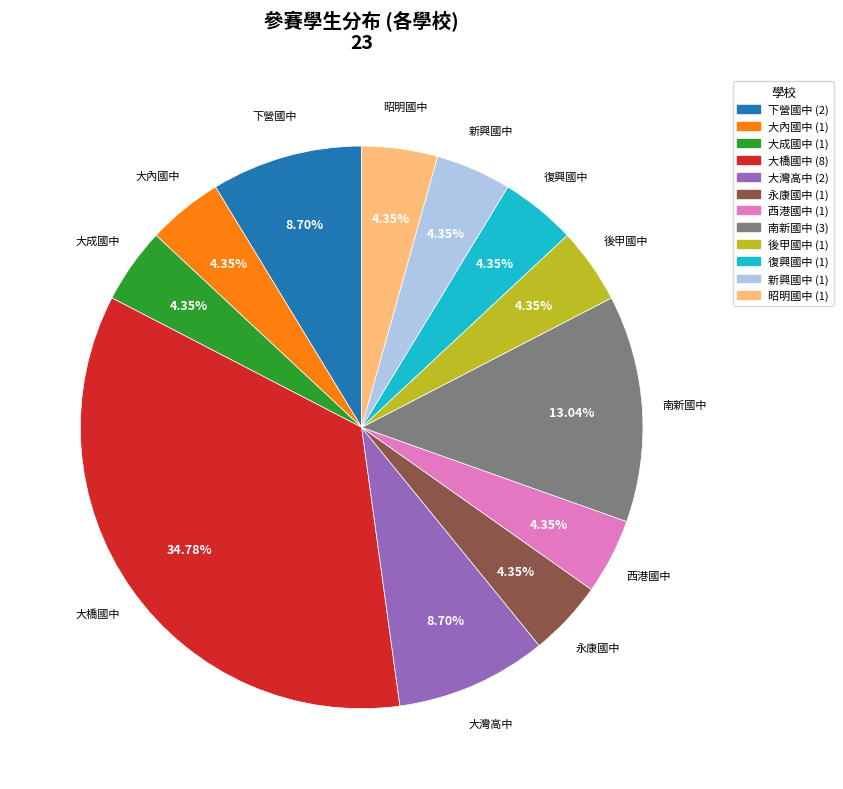

Does any single category account for the majority?

No